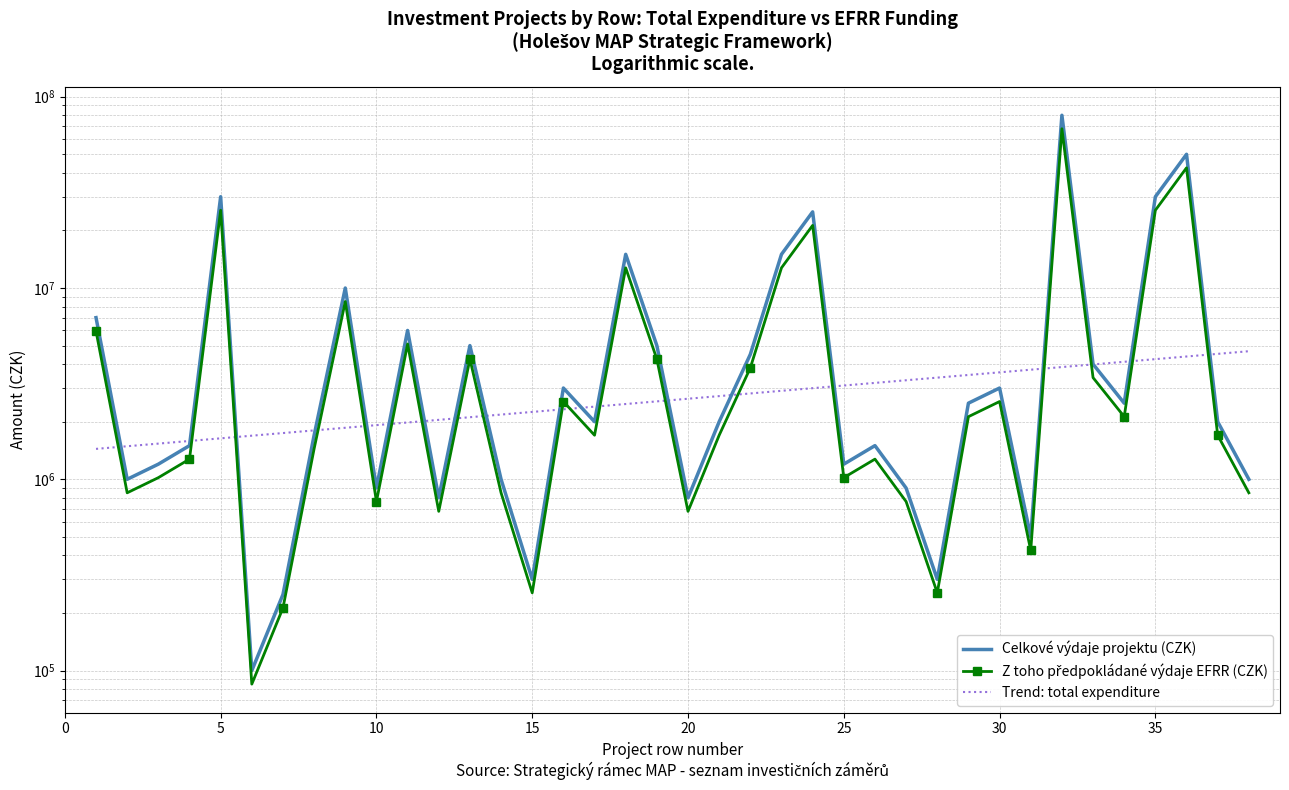

What is the difference between the second highest and second lowest values in the Celkové výdaje projektu (CZK) series?

49750000.0